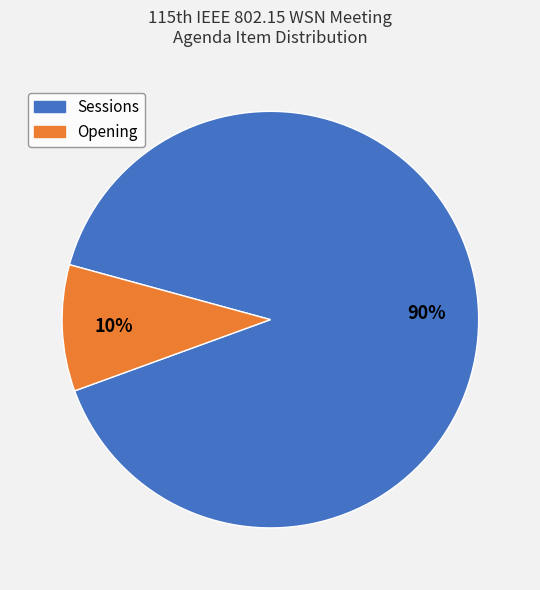

Count the number of slices in the pie.

2